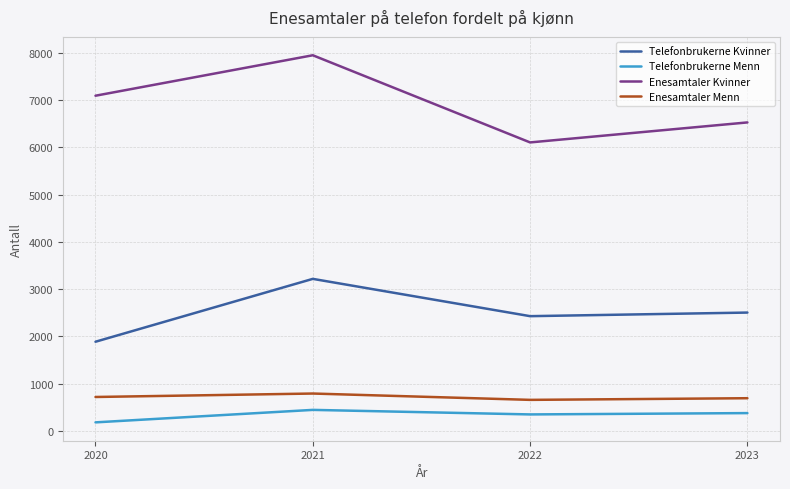

Rank the series by their maximum value, from highest to lowest.

Enesamtaler Kvinner, Telefonbrukerne Kvinner, Enesamtaler Menn, Telefonbrukerne Menn